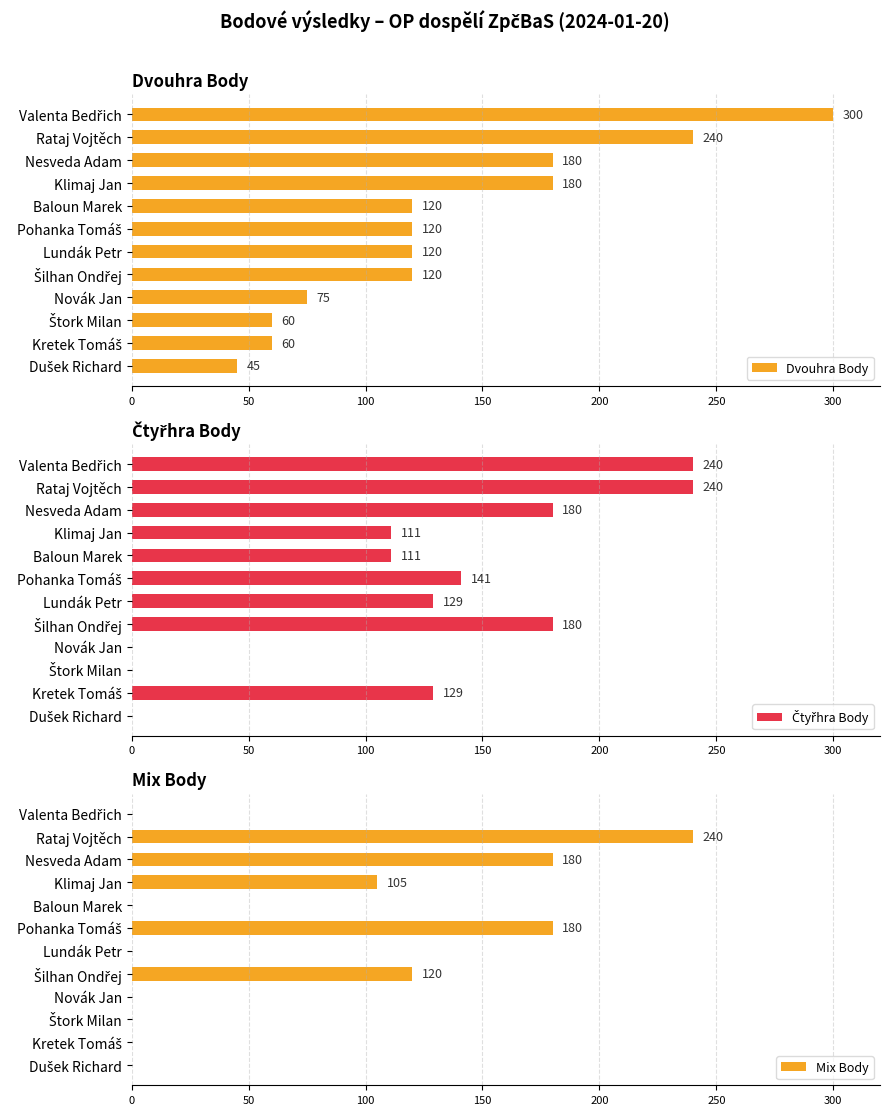

The Dvouhra Body series shows 167 at Rataj Vojtěch. True or false?

False